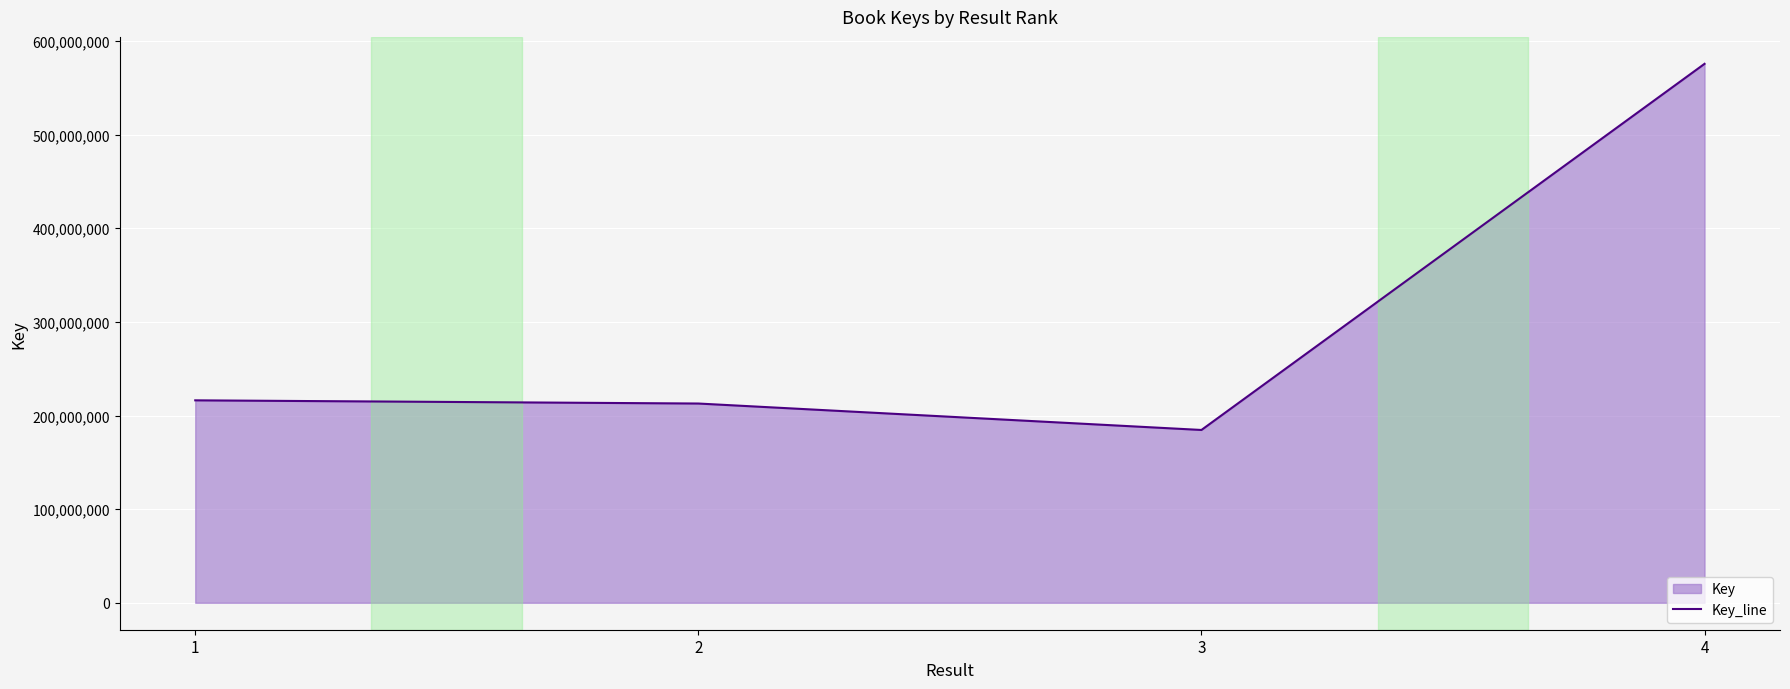

How many interior local valleys (lower than both neighbors) does the data have?

1